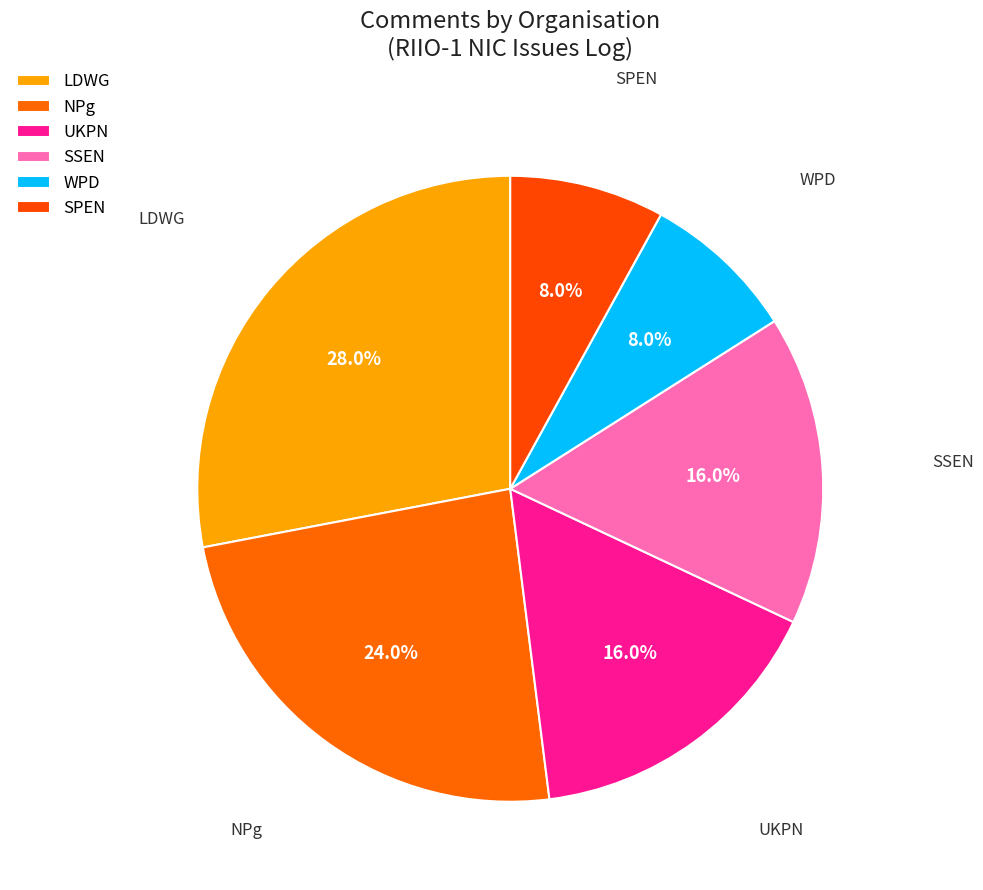

Does UKPN account for over 50% of the chart?

No